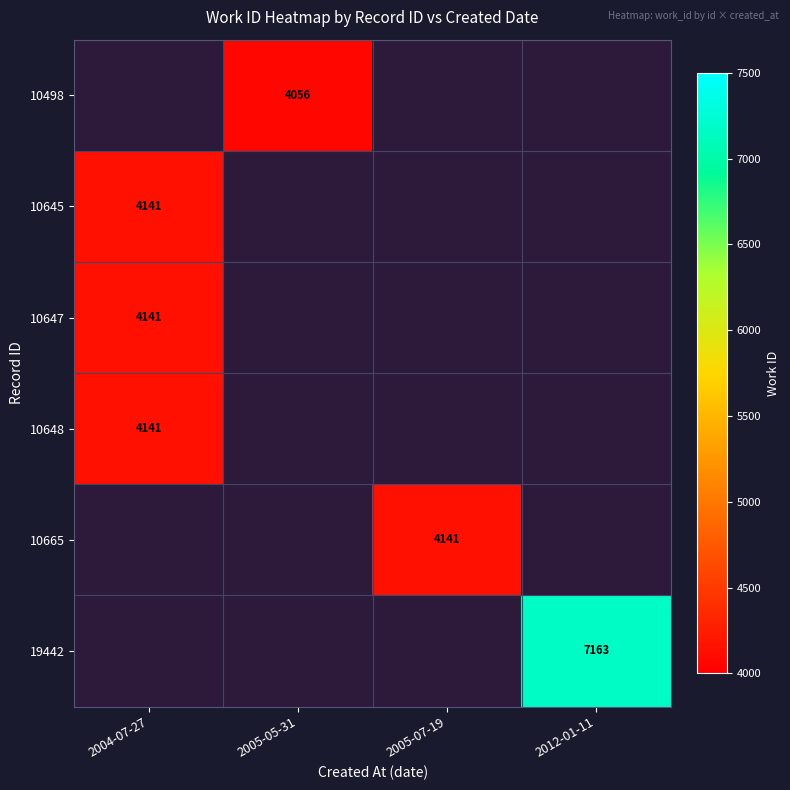

True or false: 19442 has a value of 7163 at 2012-01-11.

True